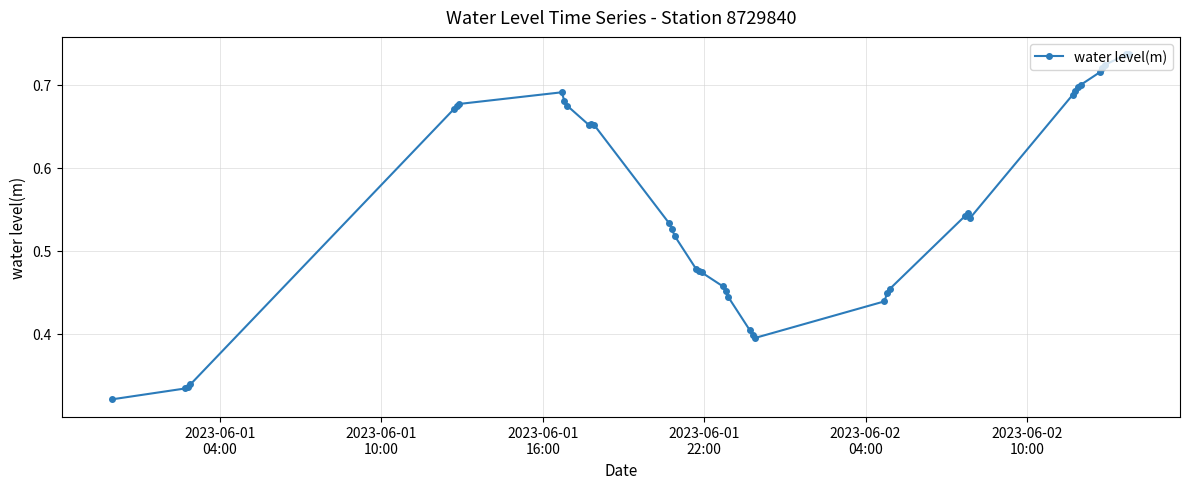

What is the average value?

0.6